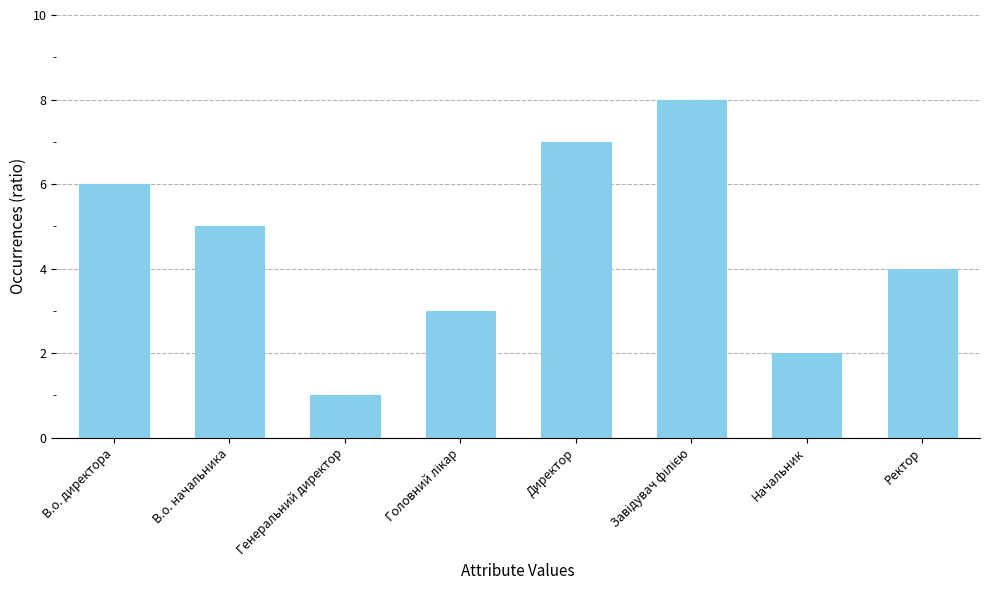

Reading right to left, transcribe all the data shown in this chart.

4	2	8	7	3	1	5	6